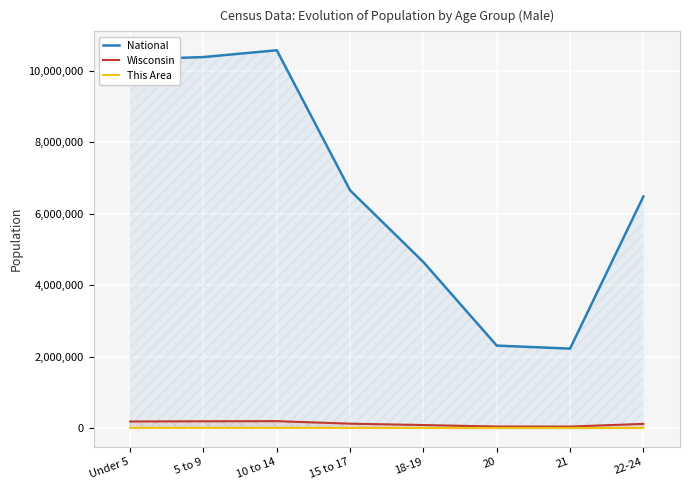

Read the This Area value at 22-24.

2551